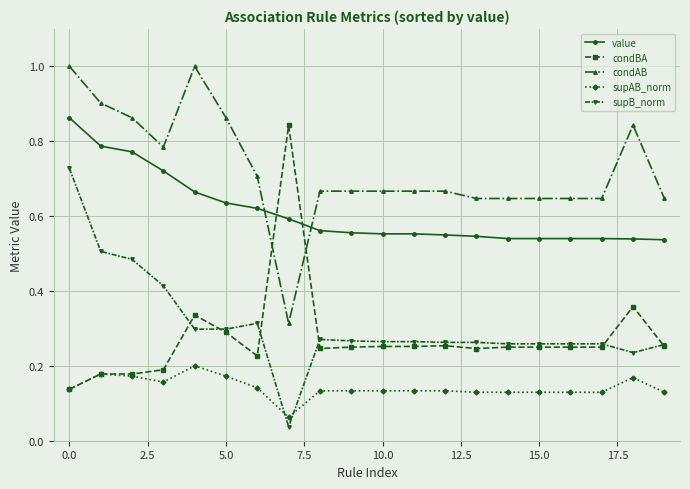

What is the maximum value shown in the chart?

1.0